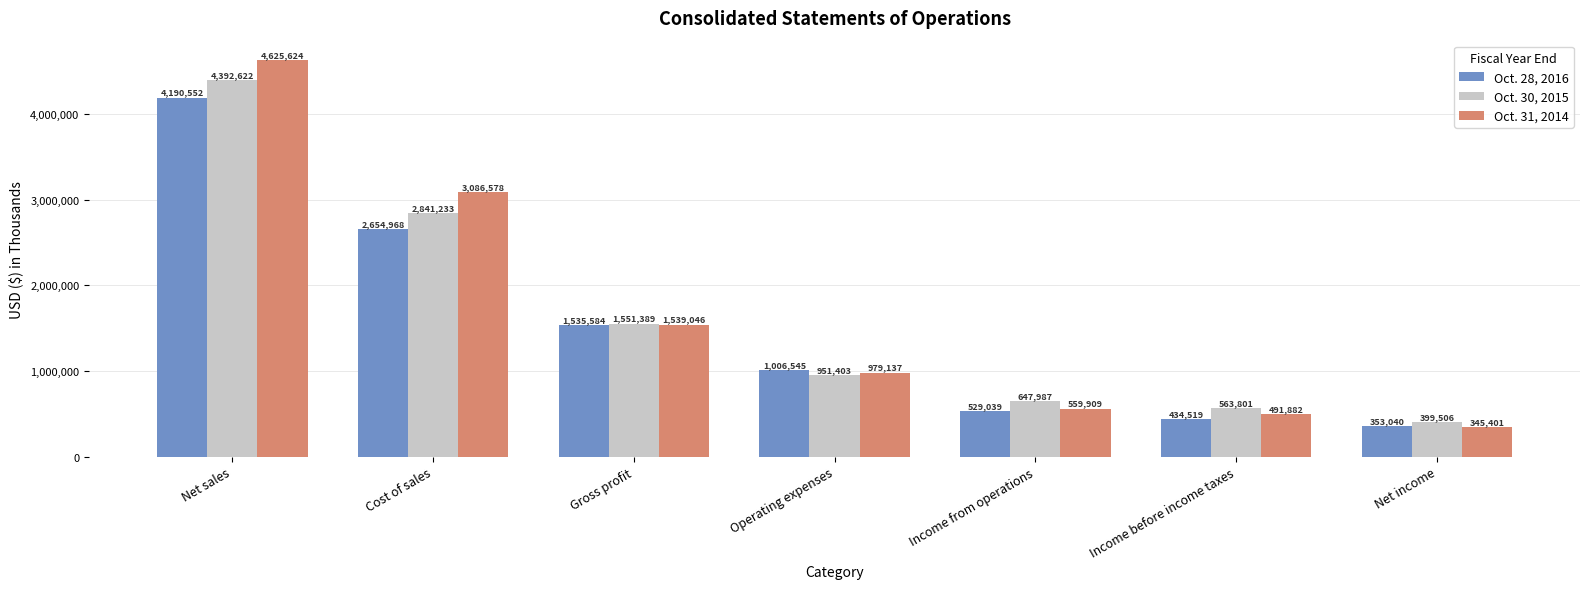

The Oct. 28, 2016 series shows 593889 at Operating expenses. True or false?

False